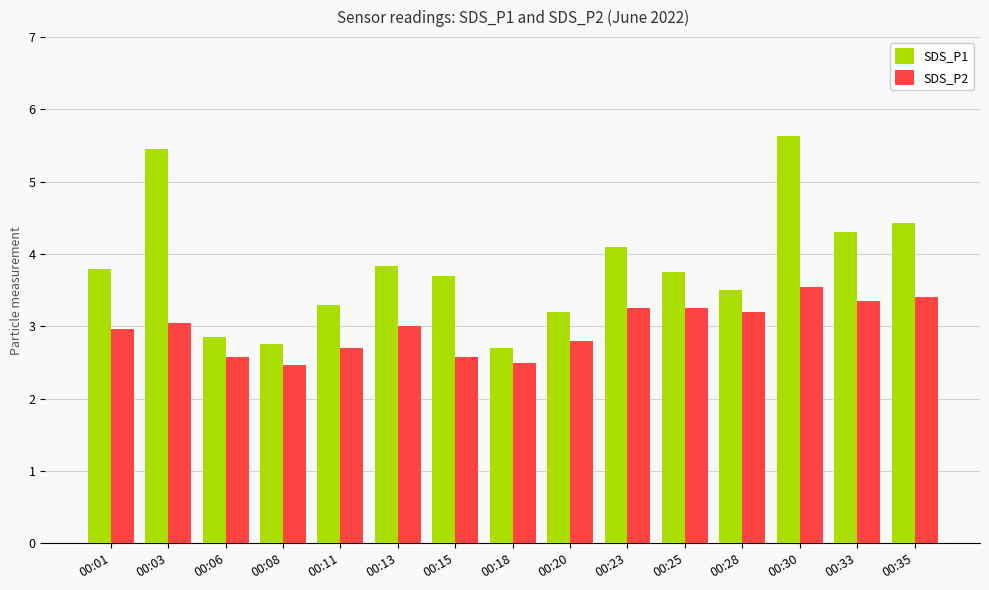

The value of SDS_P2 at 00:23 is 1.2. True or false?

False